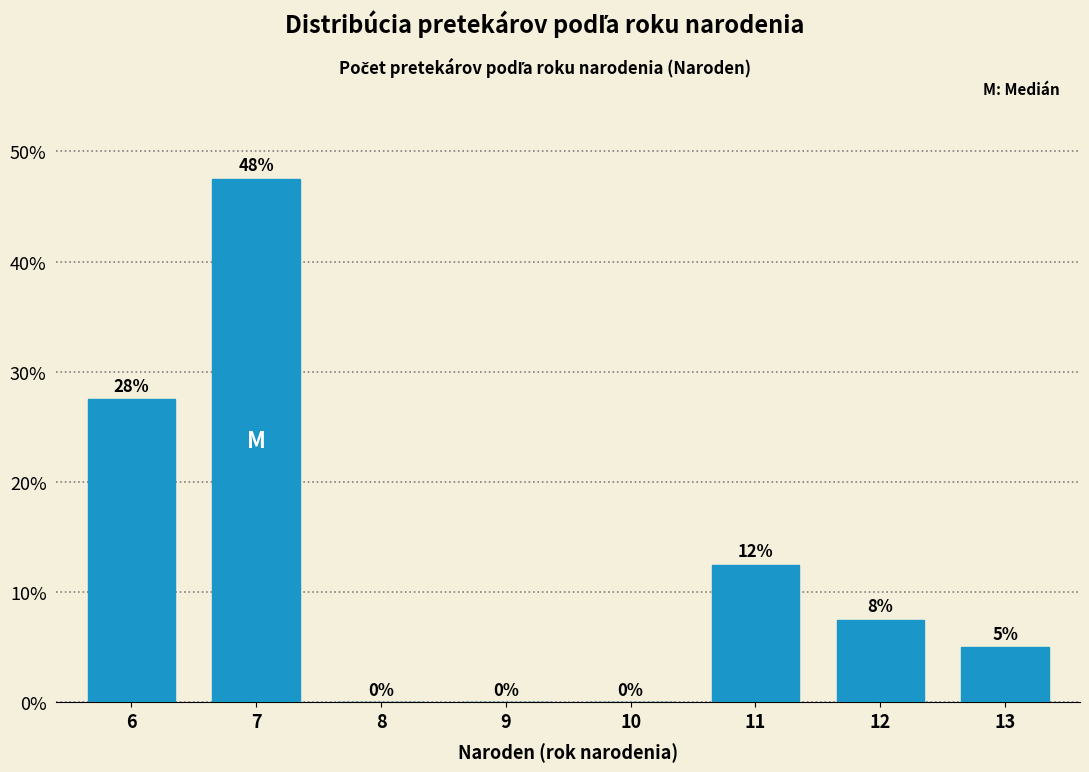

Which label corresponds to the largest value in the chart?

7